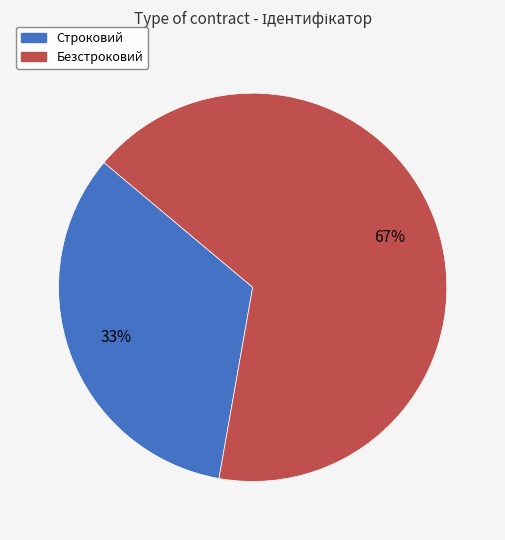

Combined, do Безстроковий and Строковий account for over 50%?

Yes